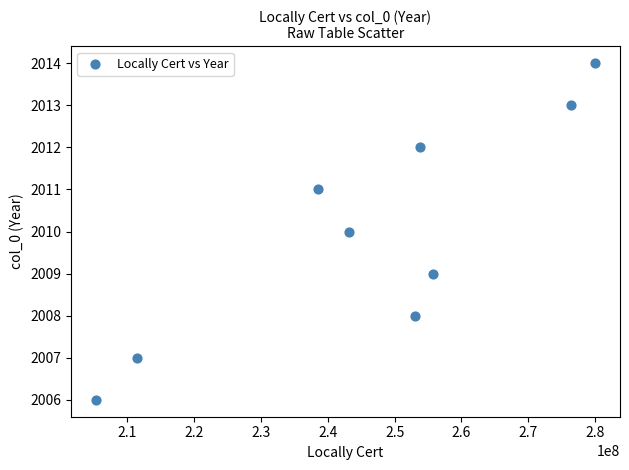

What is the average X value?

246390861